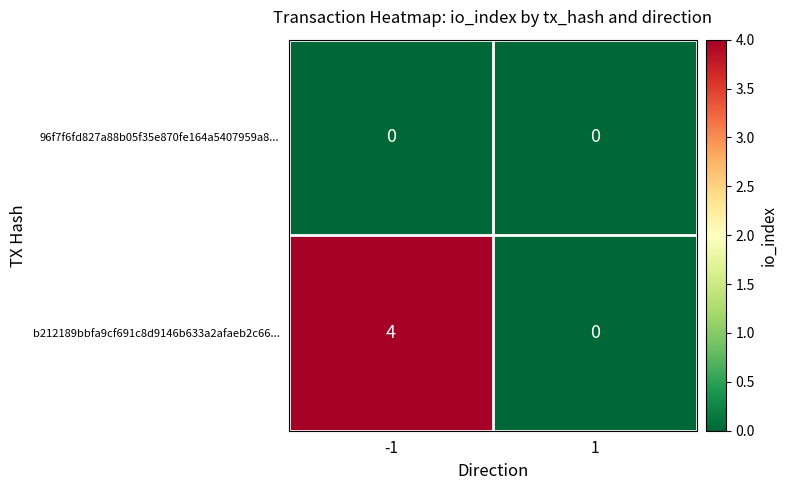

Which series changed the most between -1 and 1?

b212189bbfa9cf691c8d9146b633a2afaeb2c66...